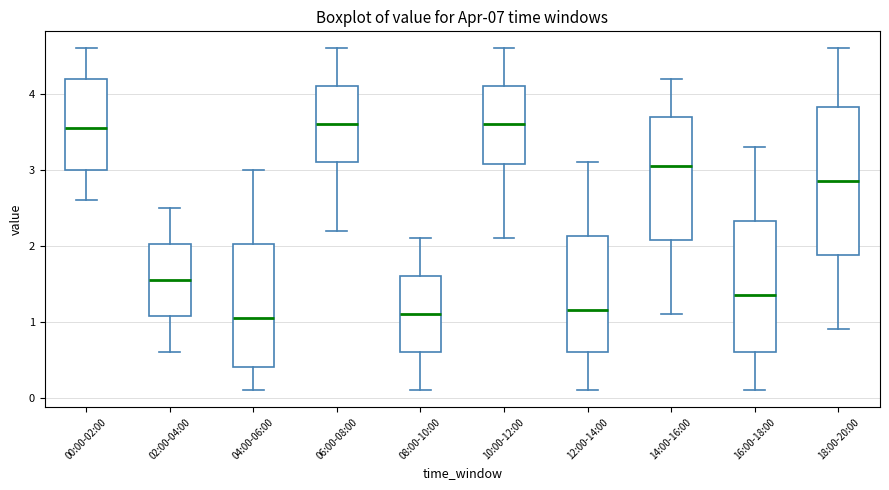

Where does the lower whisker of the box for 16:00-18:00 end on the y-axis? The values are not printed on the chart, so give them approximately, as read against the axis.

0.1